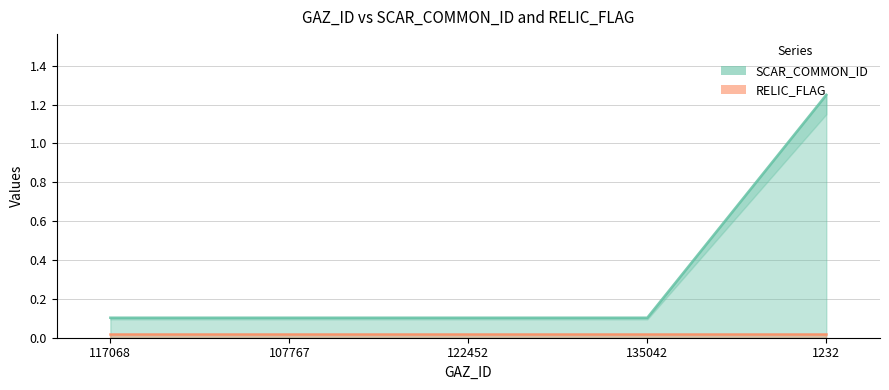

What is the value of the 2nd point from the left?

0.1